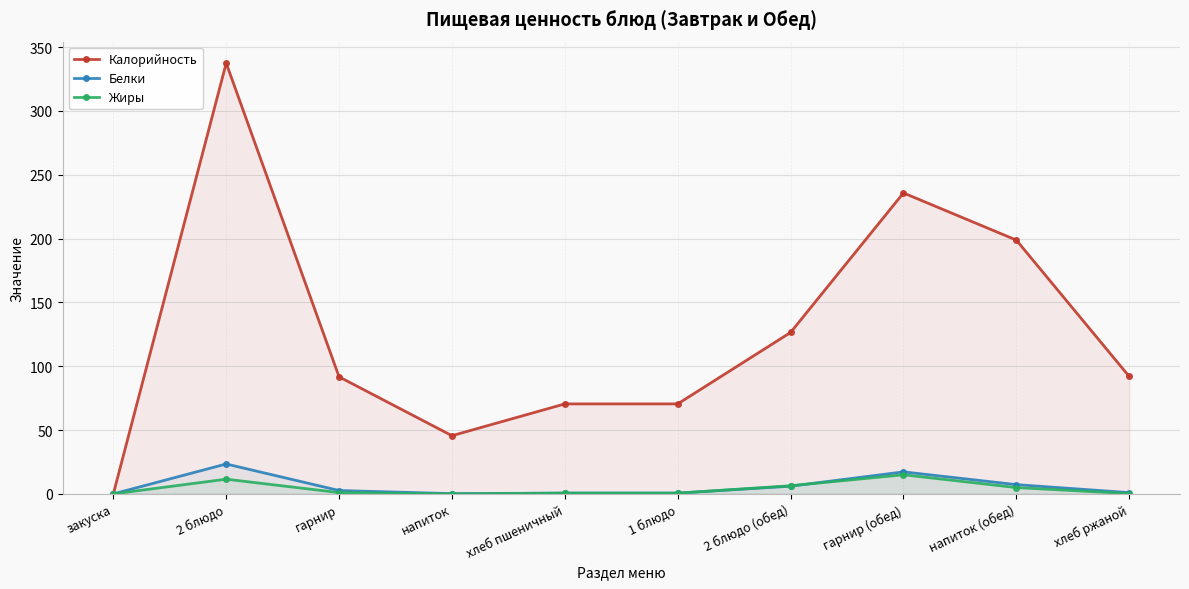

What is the approximate value of Жиры at 1 блюдо?

0.6